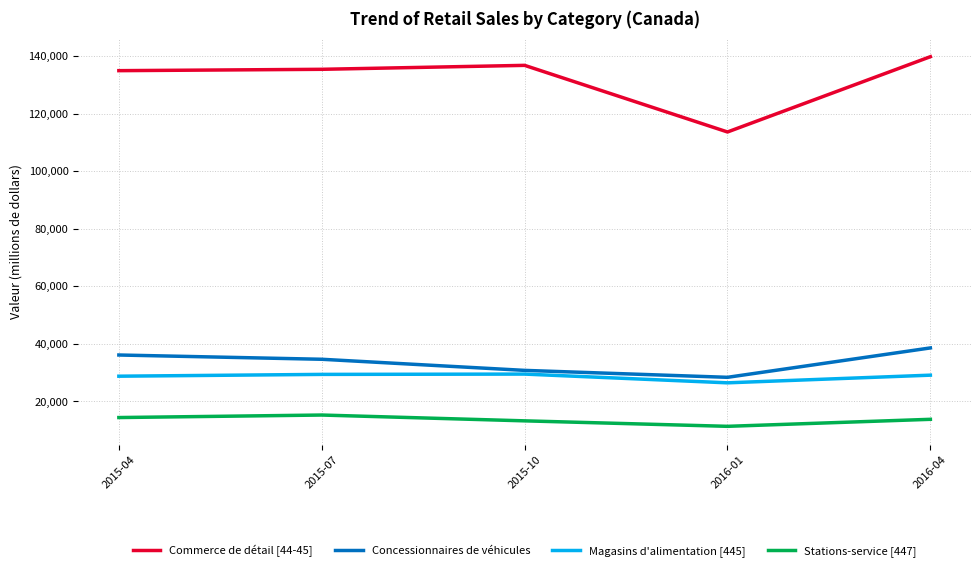

What are all the series names shown in the legend?

Commerce de détail [44-45], Concessionnaires de véhicules, Magasins d'alimentation [445], Stations-service [447]